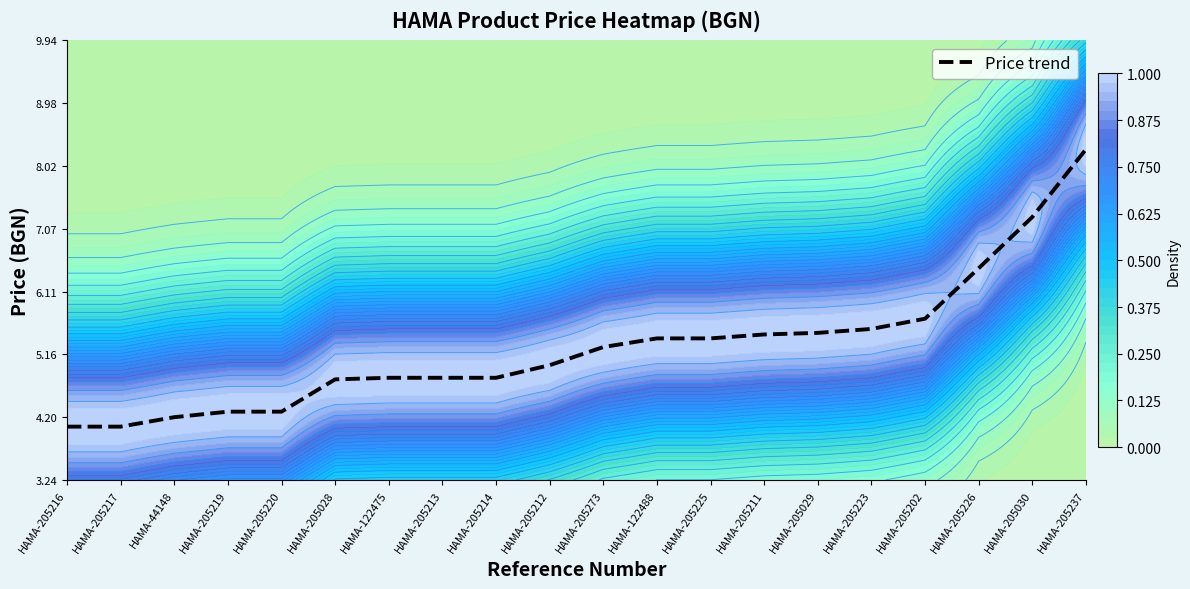

What is the difference between the values at HAMA-205028 and HAMA-205217?

0.7